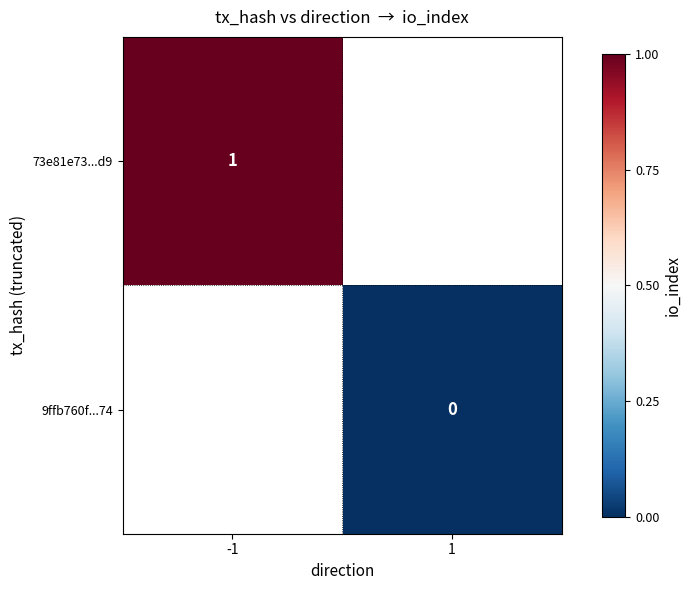

Is it true that 73e81e73...d9 equals 0 at -1?

False